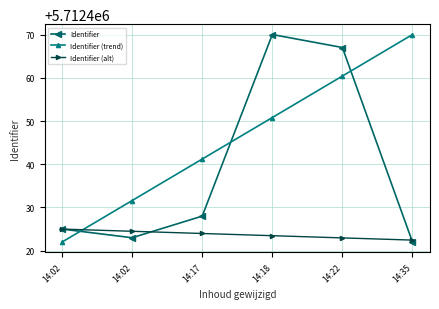

Reading left to right, transcribe all the data shown in this chart.

Identifier: 14:02=5712425.0	14:02=5712423.0	14:17=5712428.0	14:18=5712470.0	14:22=5712467.0	14:35=5712422.0
Identifier (trend): 14:02=5712422.0	14:02=5712431.6	14:17=5712441.2	14:18=5712450.8	14:22=5712460.4	14:35=5712470.0
Identifier (alt): 14:02=5712425.0	14:02=5712424.5	14:17=5712424.0	14:18=5712423.5	14:22=5712423.0	14:35=5712422.5